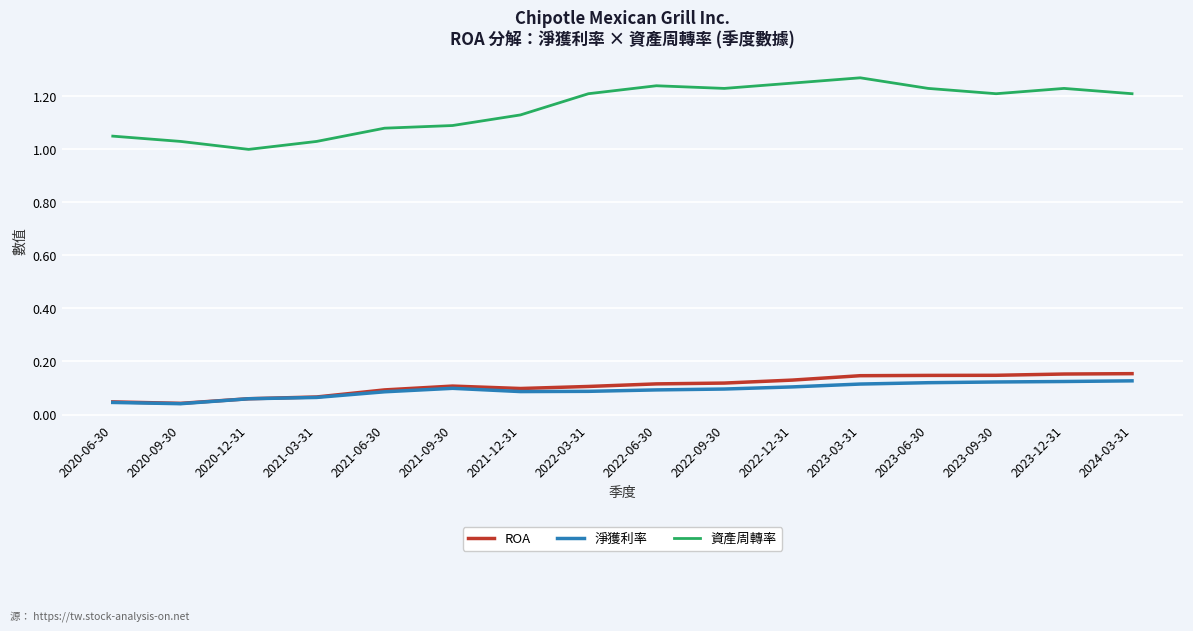

True or false: 淨獲利率 and 資產周轉率 cross at least once.

False